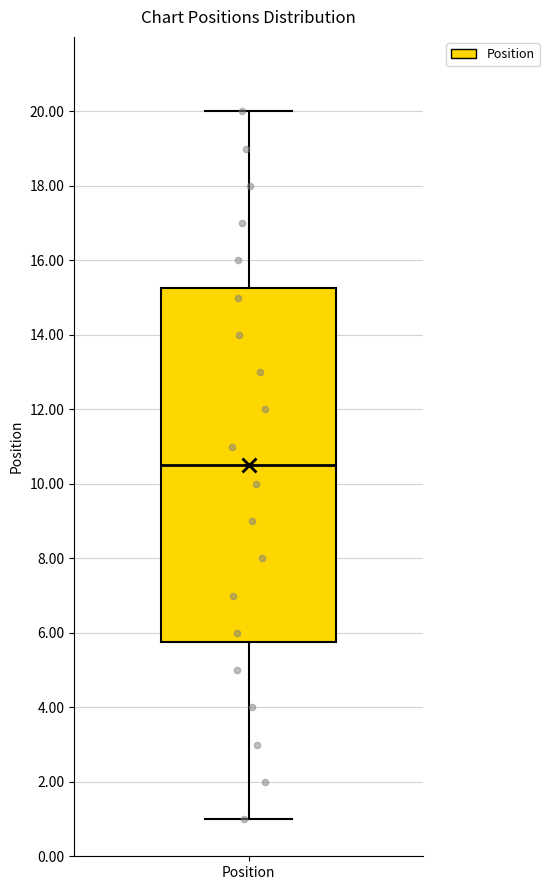

Where is the upper edge of the box for Position on the y-axis? The values are not printed on the chart, so give them approximately, as read against the axis.

15.2